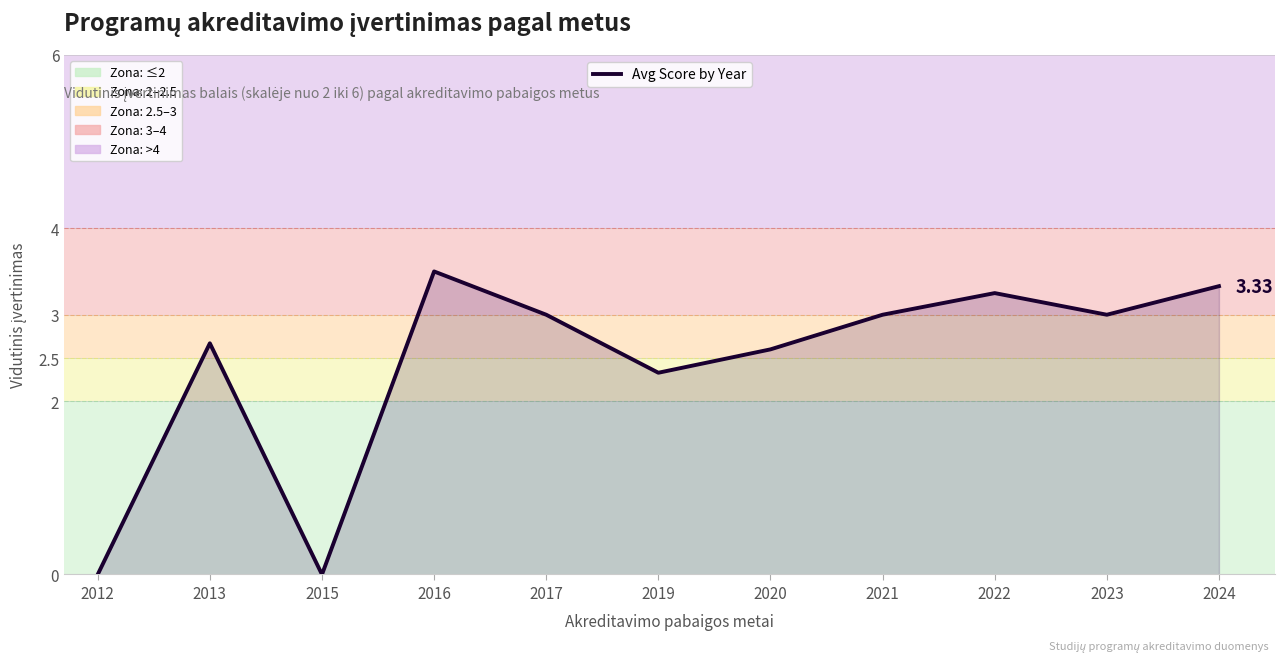

True or false: the data shows 4.7 at 2023.

False